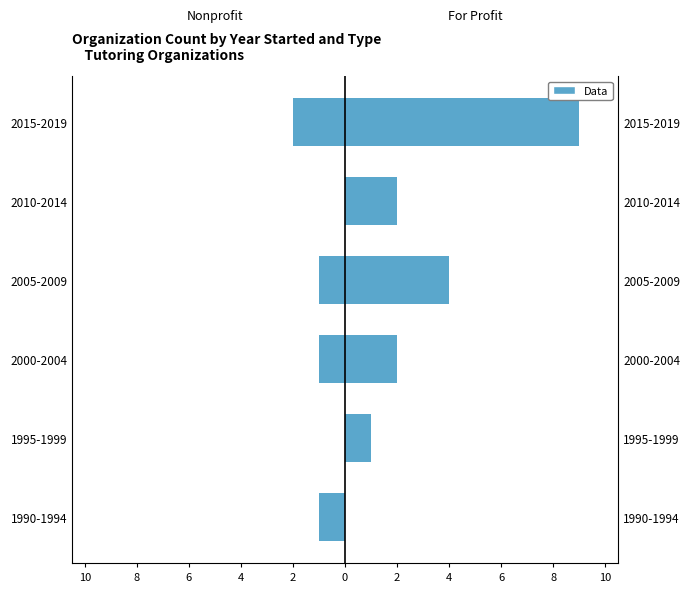

Are the bars grouped side by side (vs. stacked)?

Yes